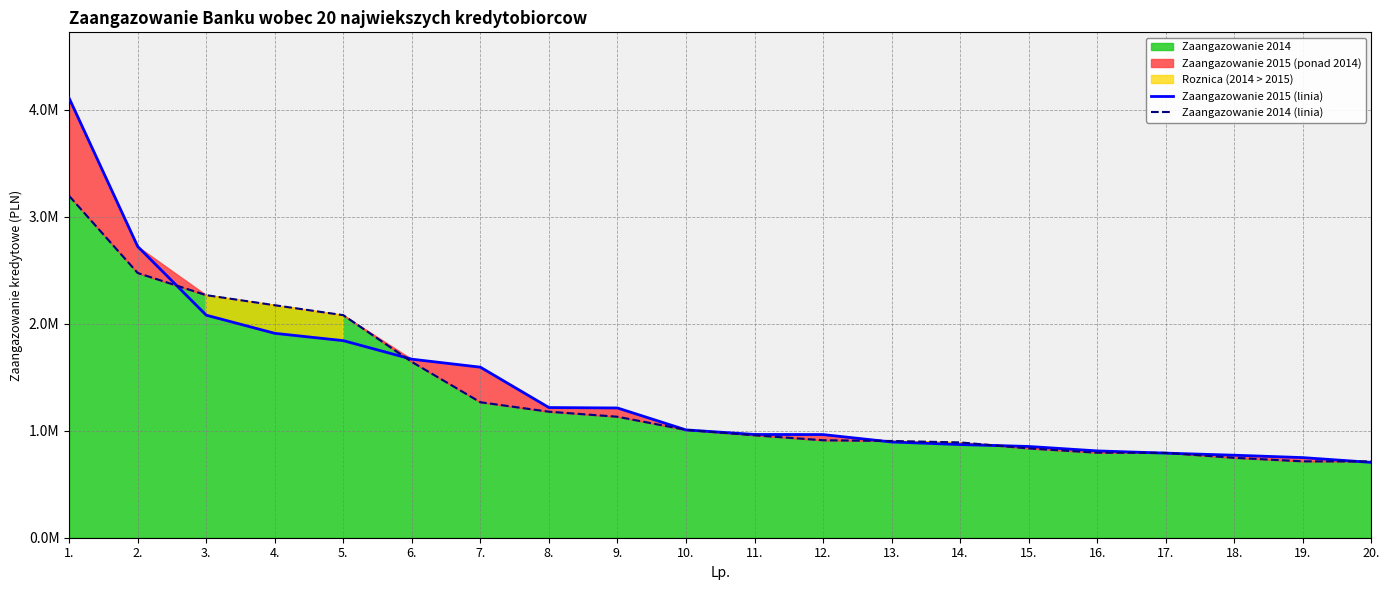

What is the spread (max minus min) of values at 3.?

186960.0